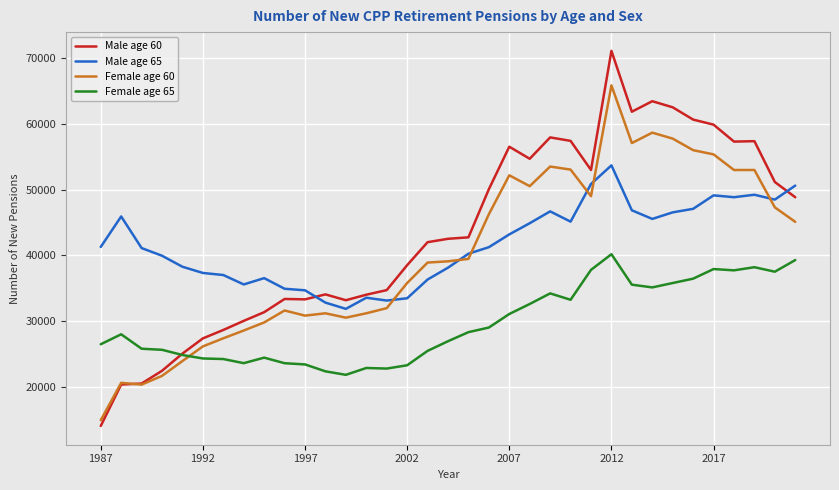

True or false: Female age 65 and Male age 65 intersect in this chart.

False